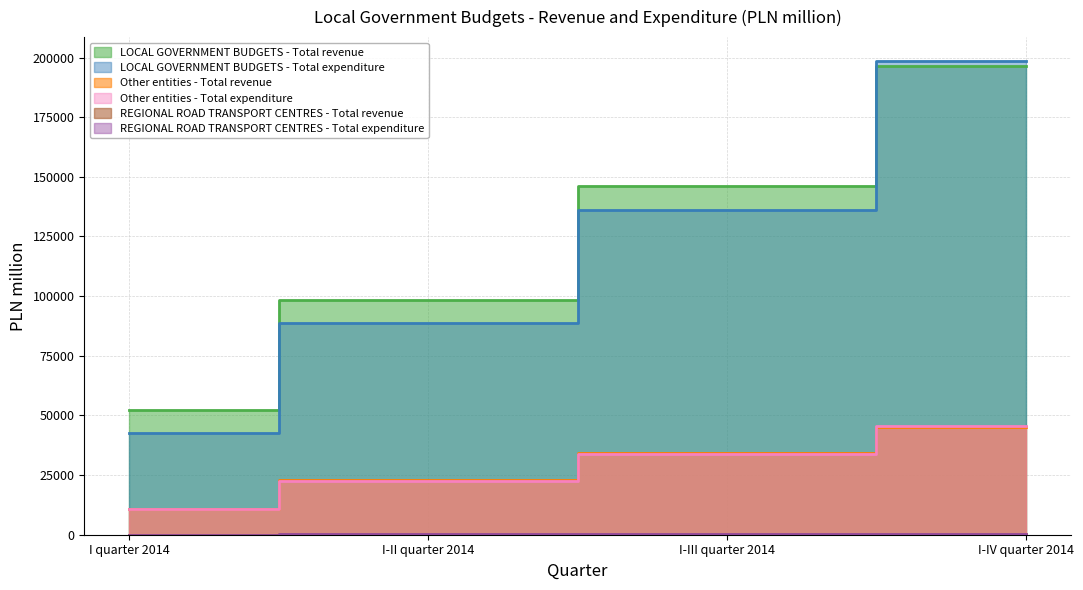

Rank the categories by LOCAL GOVERNMENT BUDGETS - Total expenditure value from lowest to highest.

I quarter 2014, I-II quarter 2014, I-III quarter 2014, I-IV quarter 2014